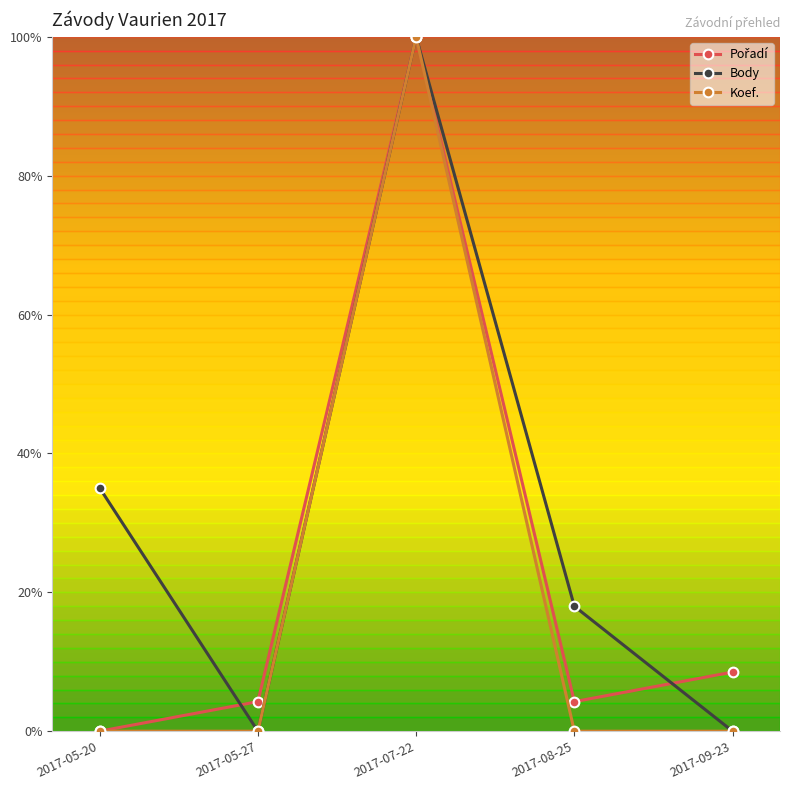

Does the chart have visible grid lines?

No